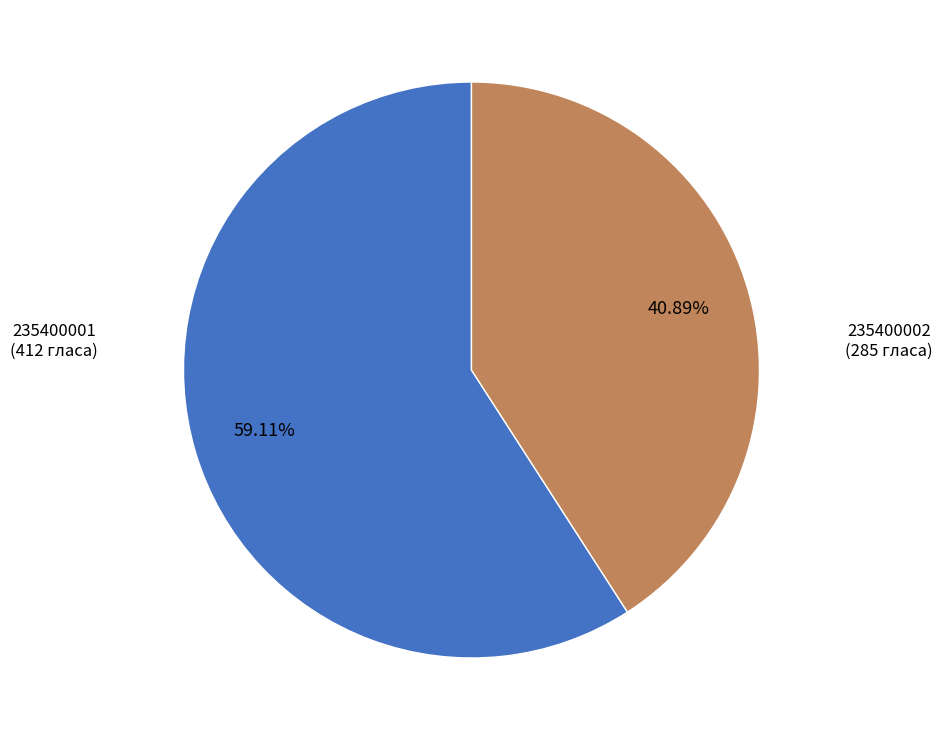

Which has a higher value, 235400001 or 235400002?

235400001